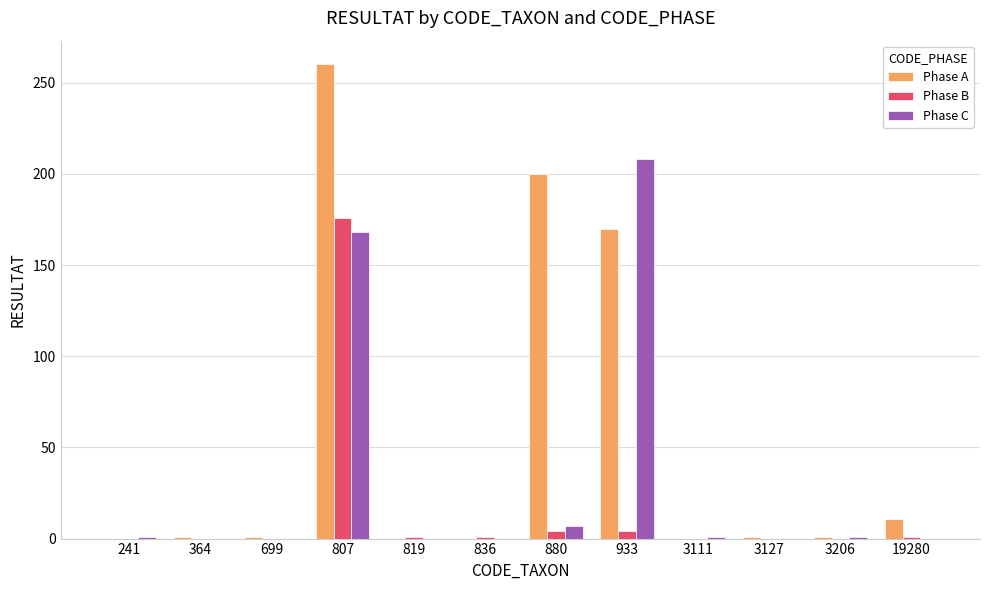

What is the maximum value shown in the chart?

260